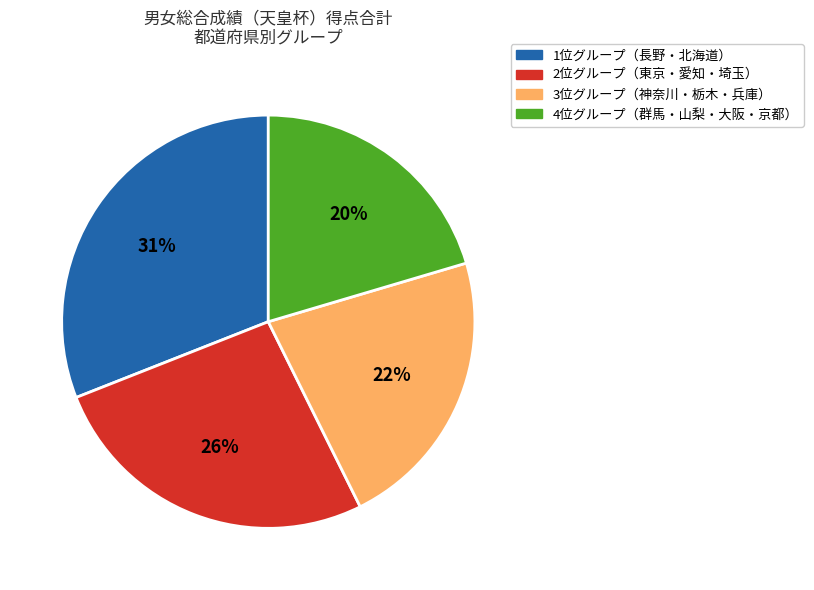

To the nearest percent, what is the difference between the largest and smallest slice percentages?

11%